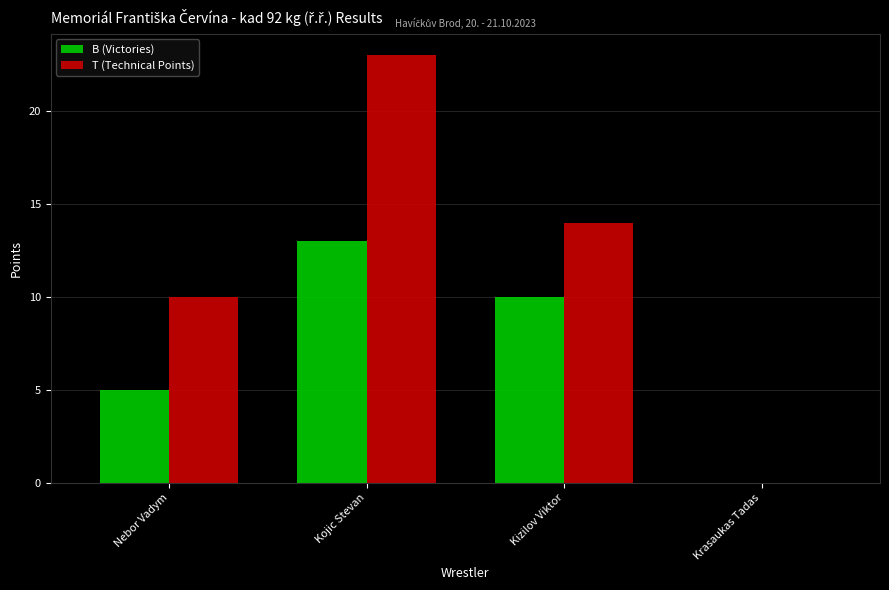

At which label does B (Victories) first exceed 10?

Kojic Stevan